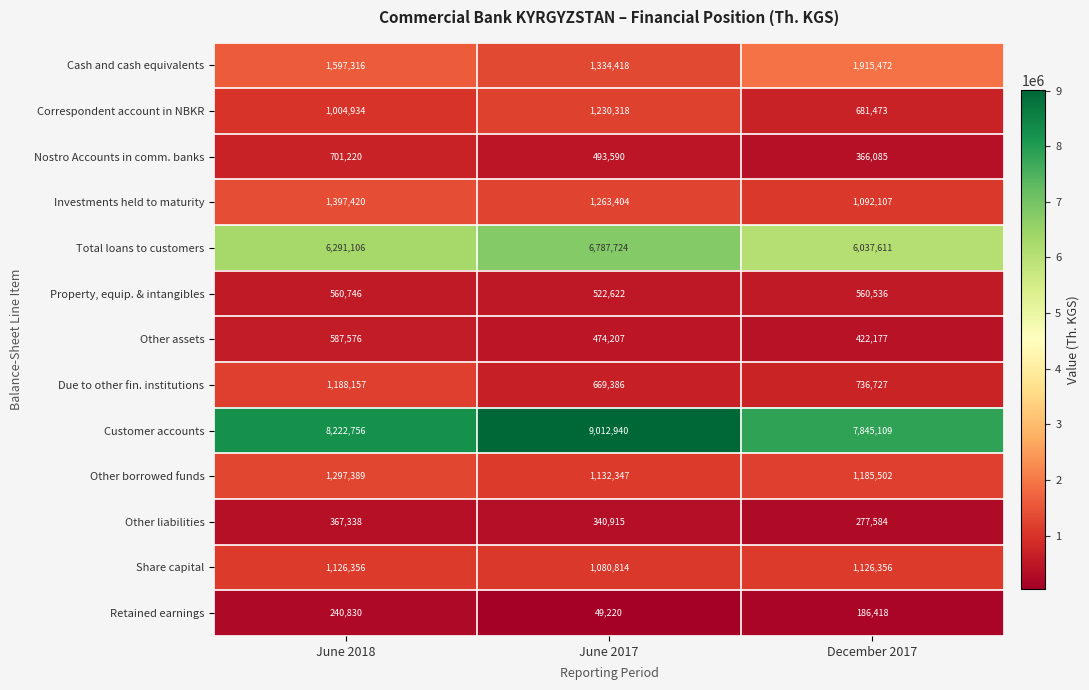

Is it true that Correspondent account in NBKR equals 690345 at June 2017?

False